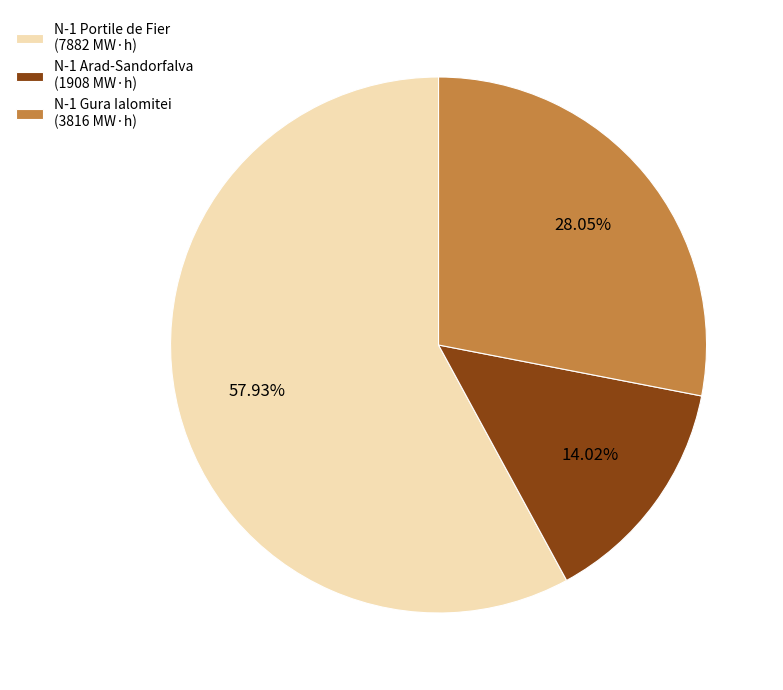

What is the ratio of the value at N-1 Portile de Fier (7882 MW·h) to the value at N-1 Arad-Sandorfalva (1908 MW·h)?

4.1